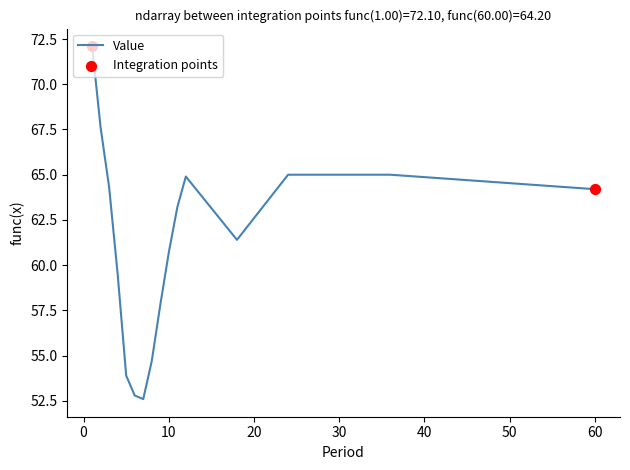

What is the difference between the maximum and minimum values?

19.5